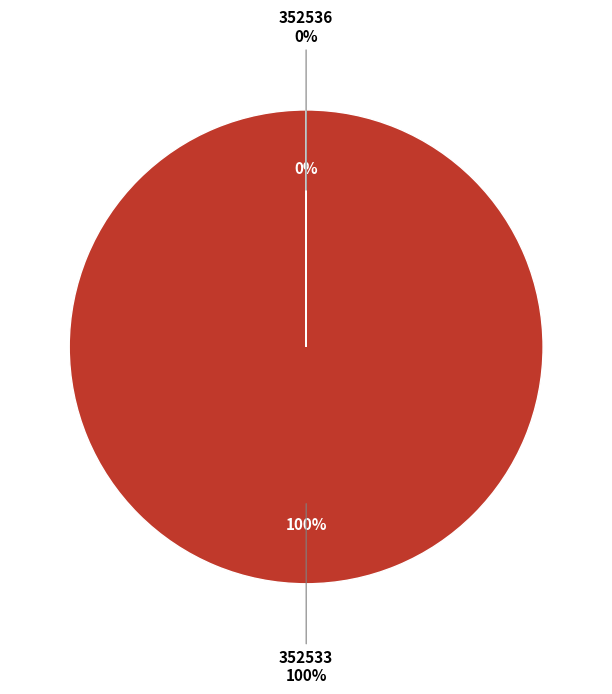

To the nearest percent, what portion does 352533 represent?

100%